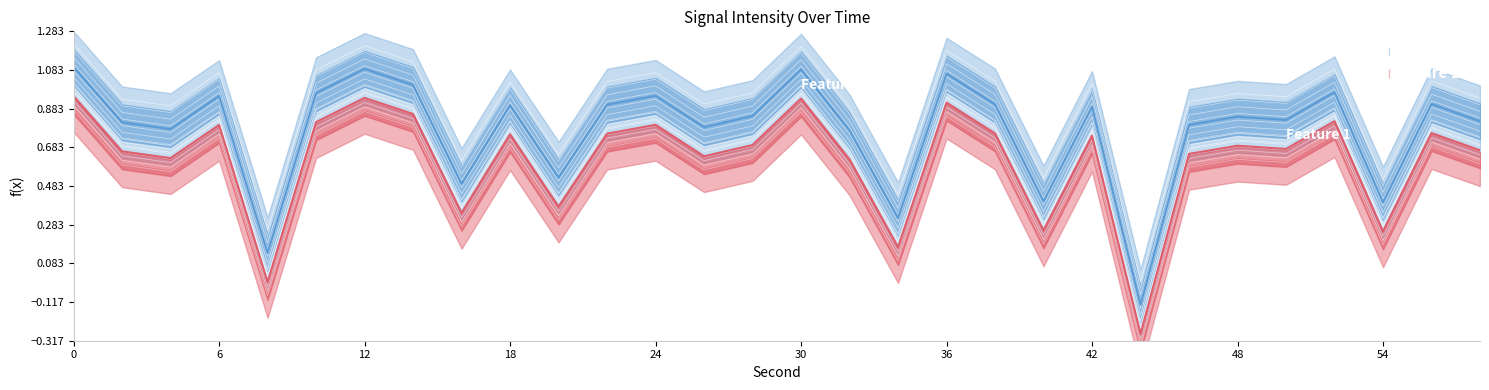

True or false: intensity_max2 and intensity_min2 intersect in this chart.

False